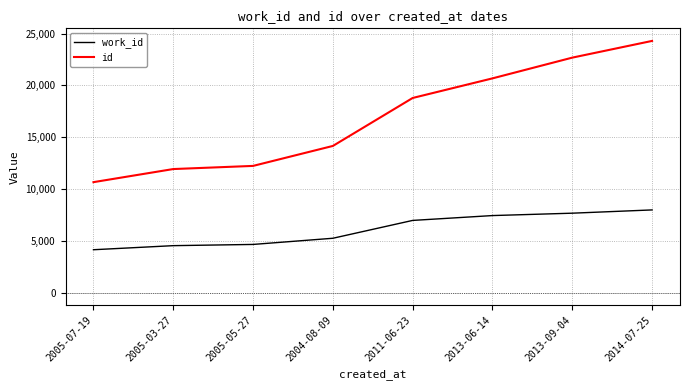

Is it true that id equals 20018 at 2005-03-27?

False